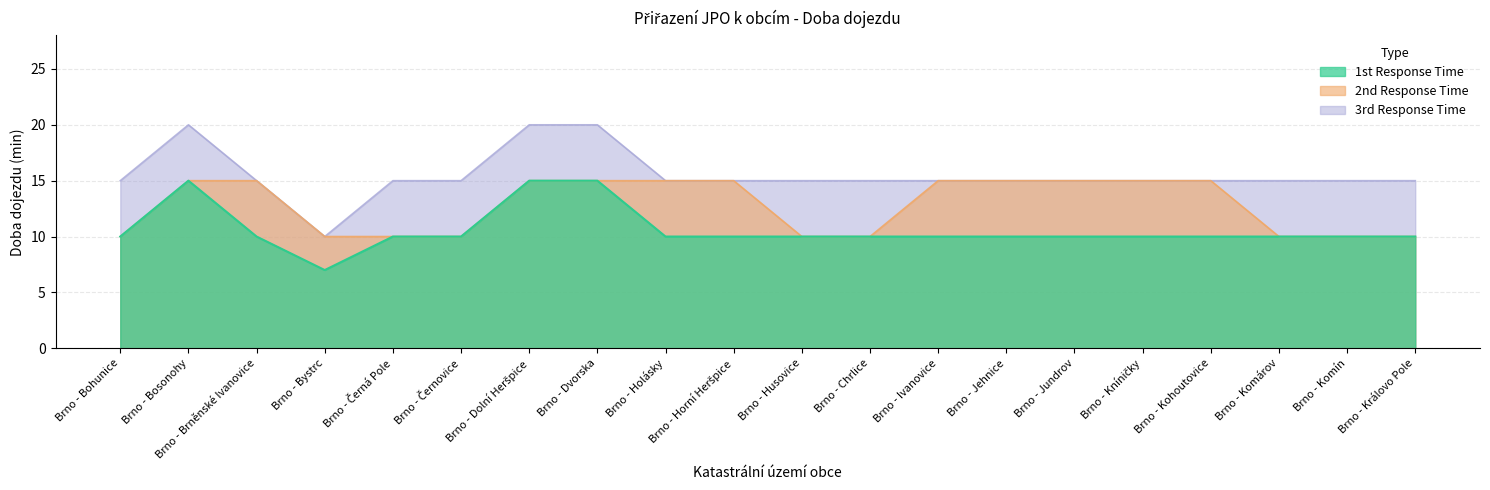

Rank the series by their maximum value, from lowest to highest.

1st Response Time, 2nd Response Time, 3rd Response Time